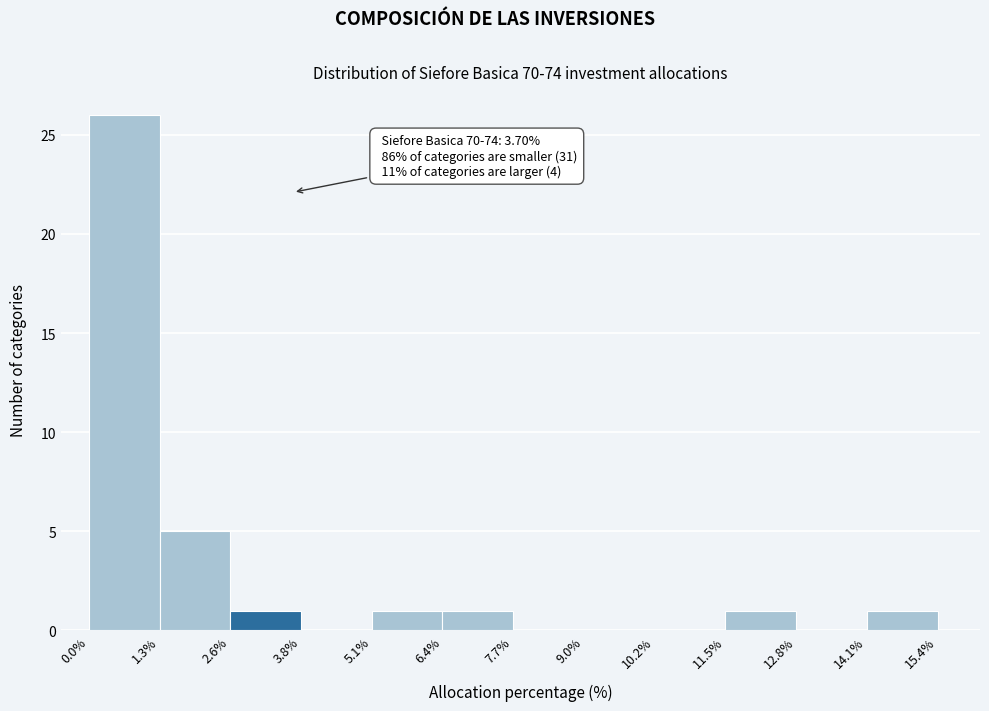

Which range on the x-axis has the tallest bar?

0.0% to 1.3%